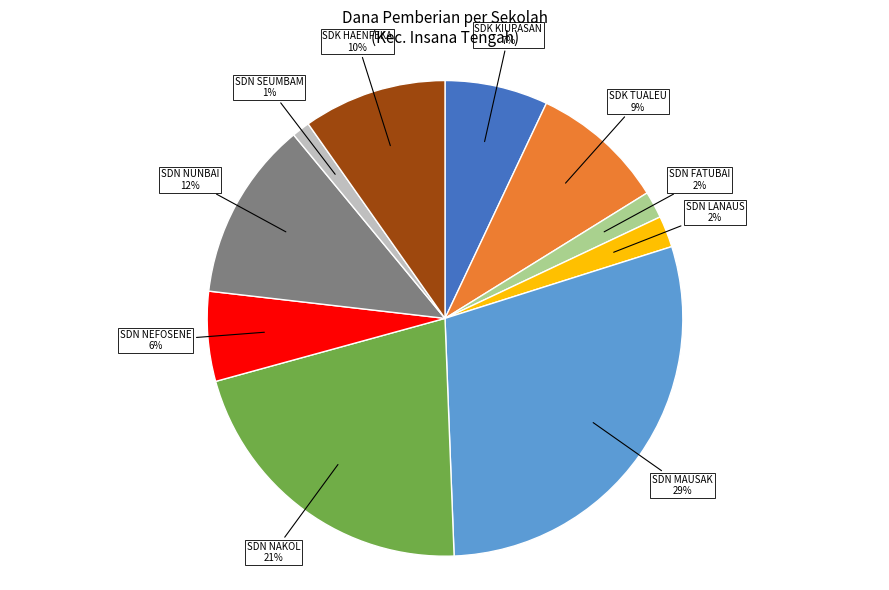

Is there a majority slice in this chart?

No